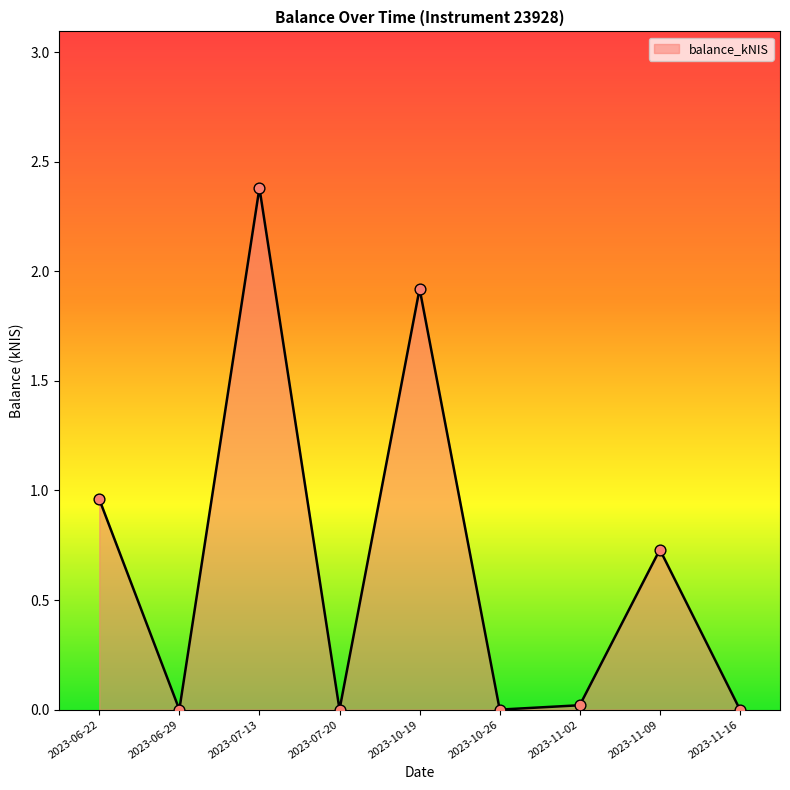

What is the change in value from 2023-07-20 to 2023-11-09?

+0.7